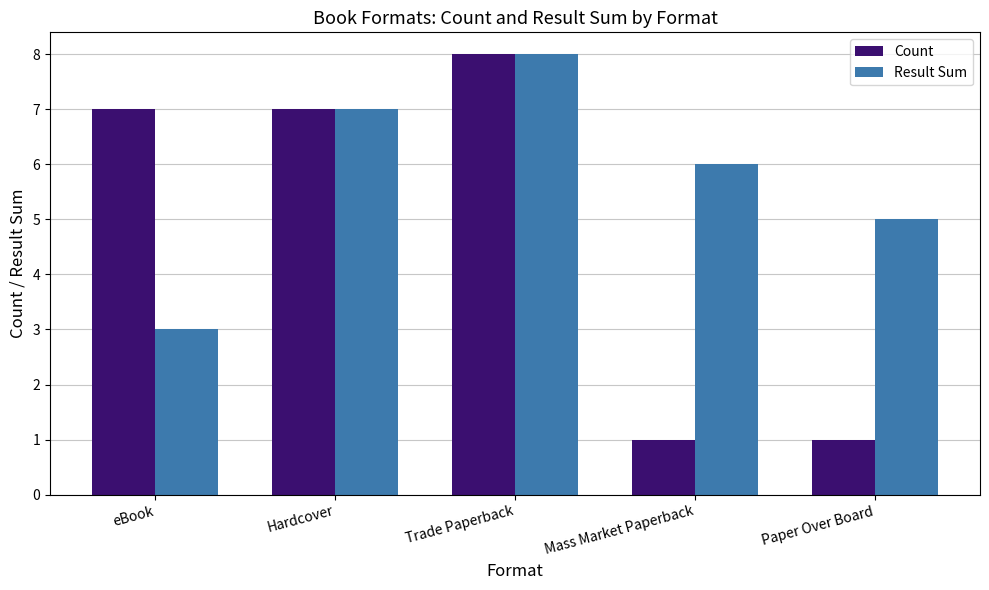

What is the approximate value of Result Sum at Mass Market Paperback?

6